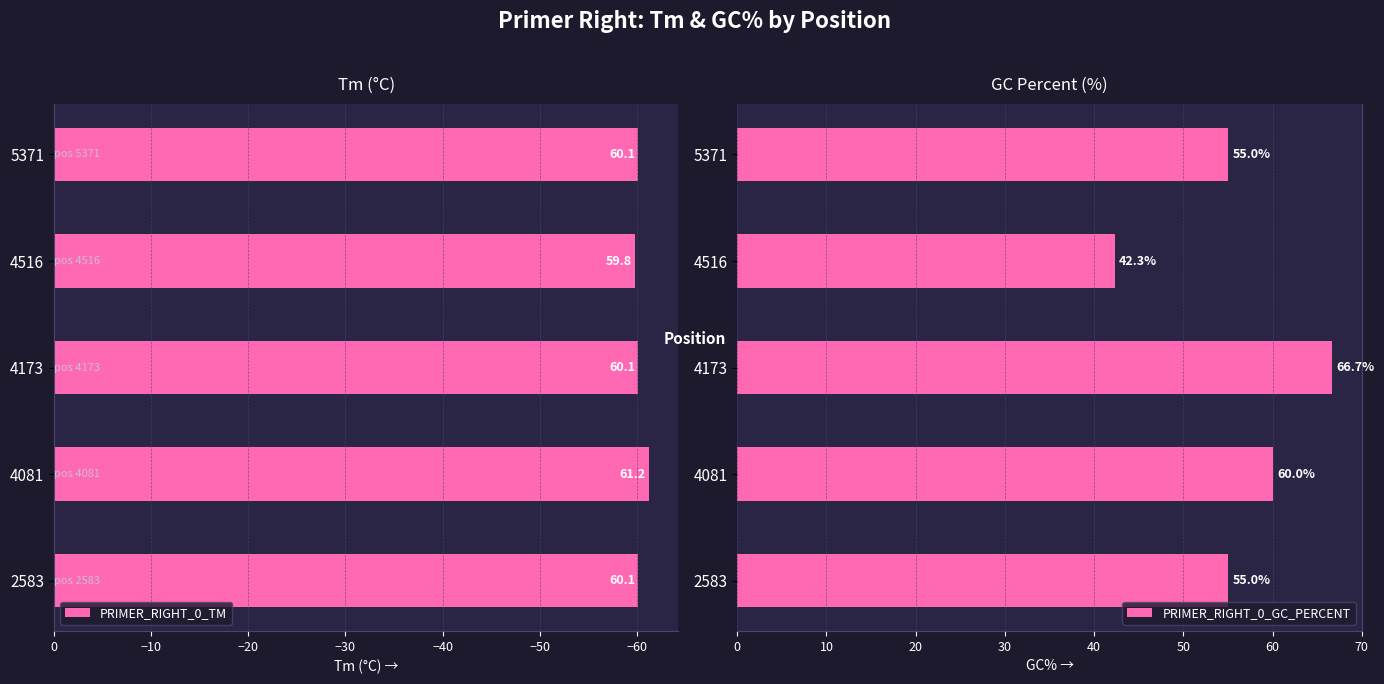

Which category has the highest value in the PRIMER_RIGHT_0_GC_PERCENT series?

4173